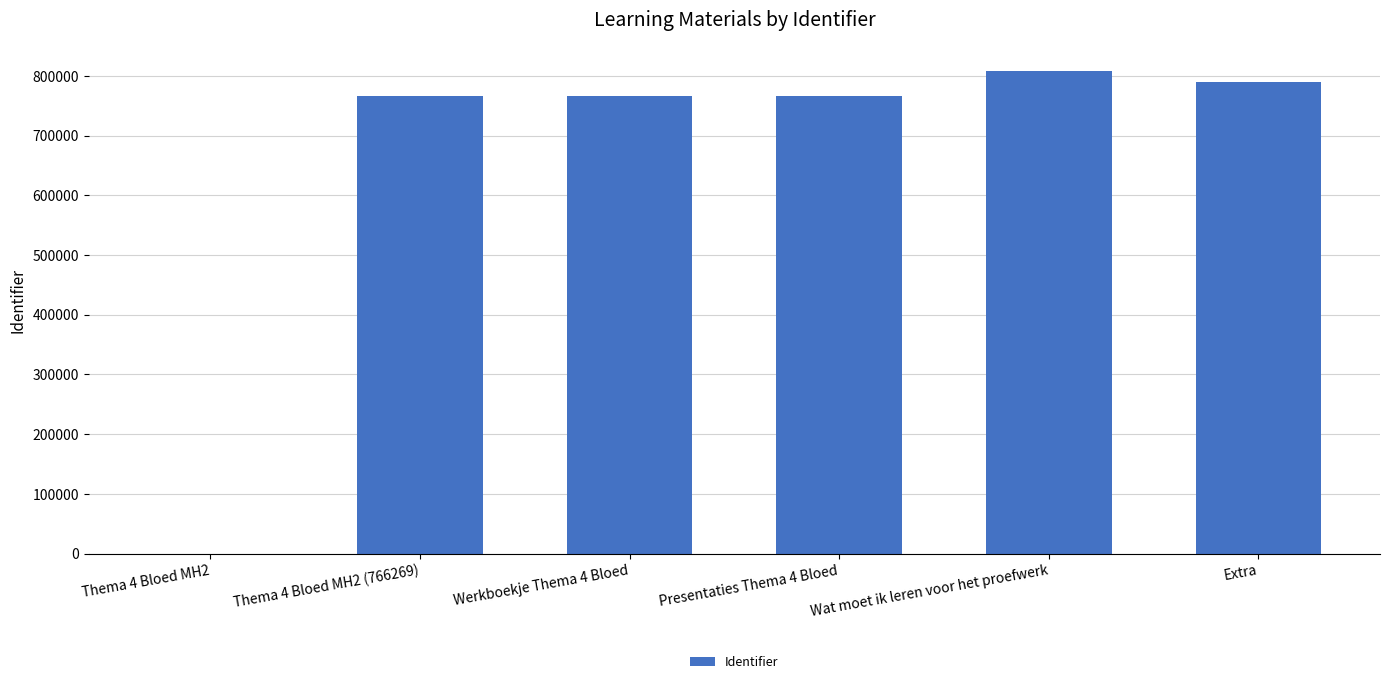

What is the sum of all values?

3896721